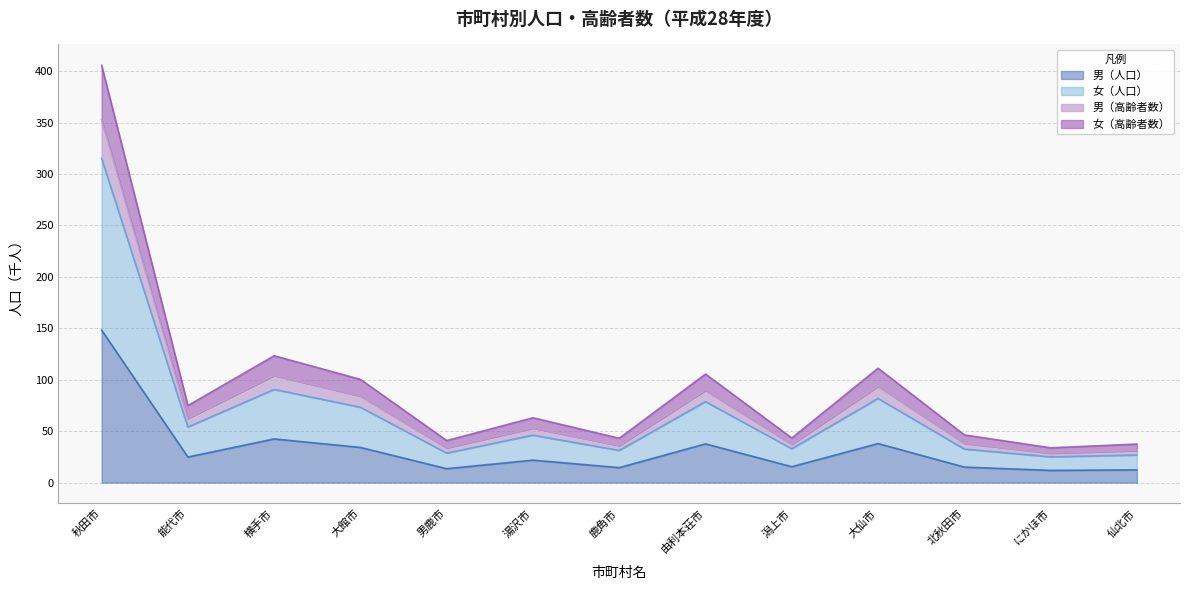

At which label is 男（高齢者数） closest to 219?

横手市